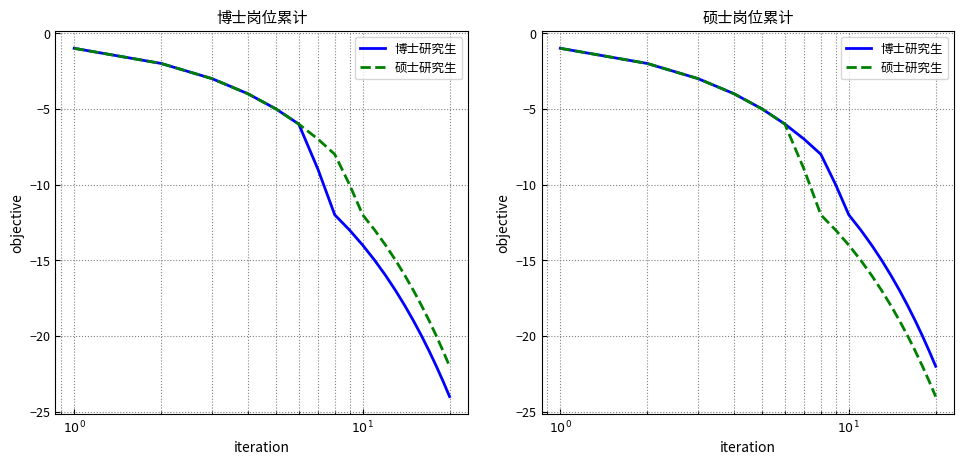

Where does the 博士研究生 series first go above -12?

$10^0$